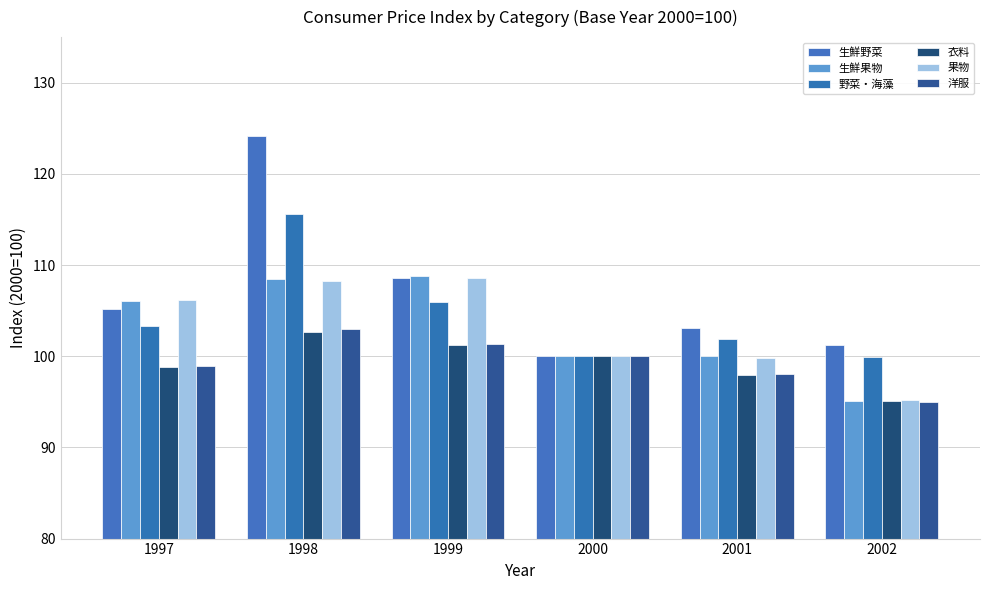

What is the difference between the 生鮮野菜 values at 1998 and 2000?

24.2